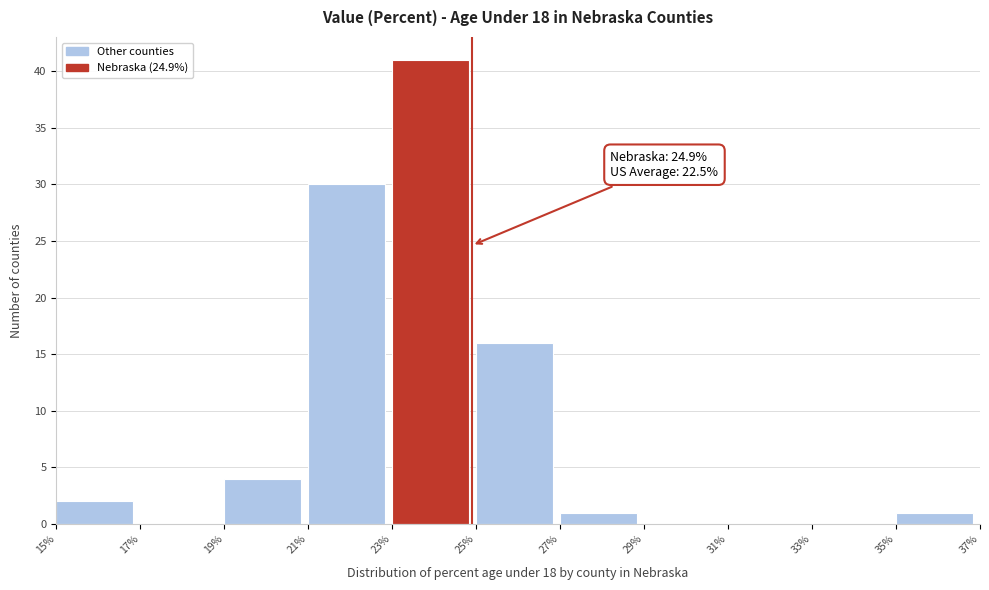

Which range on the x-axis has the tallest bar?

23% to 25%